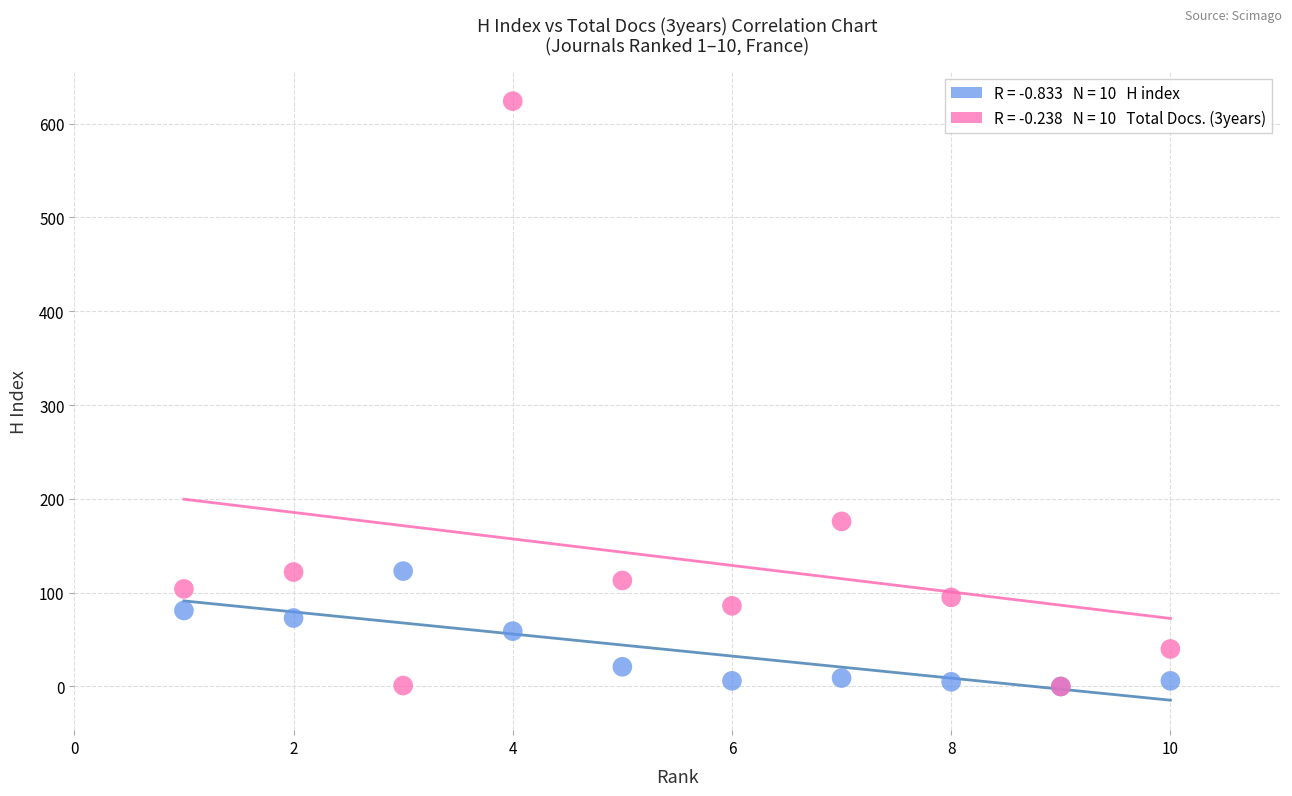

Across all series, what Y value is closest to 312?

176